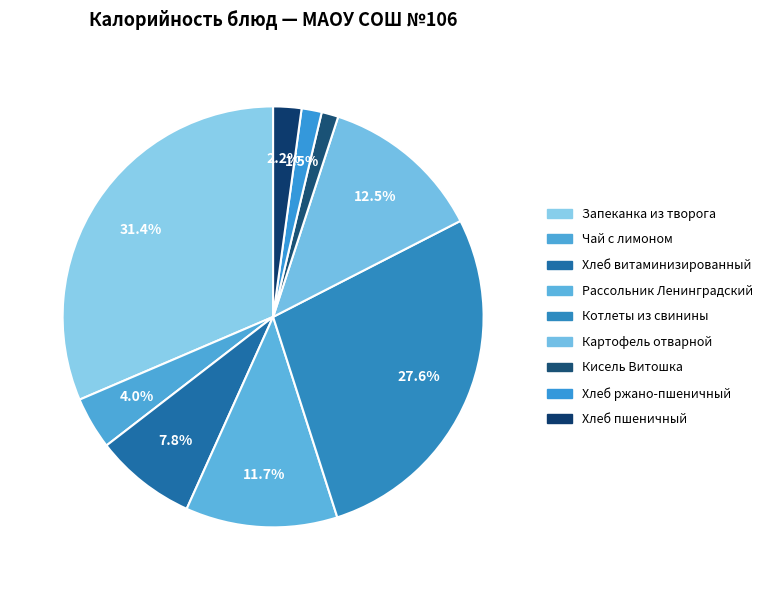

Count the number of slices in the pie.

9